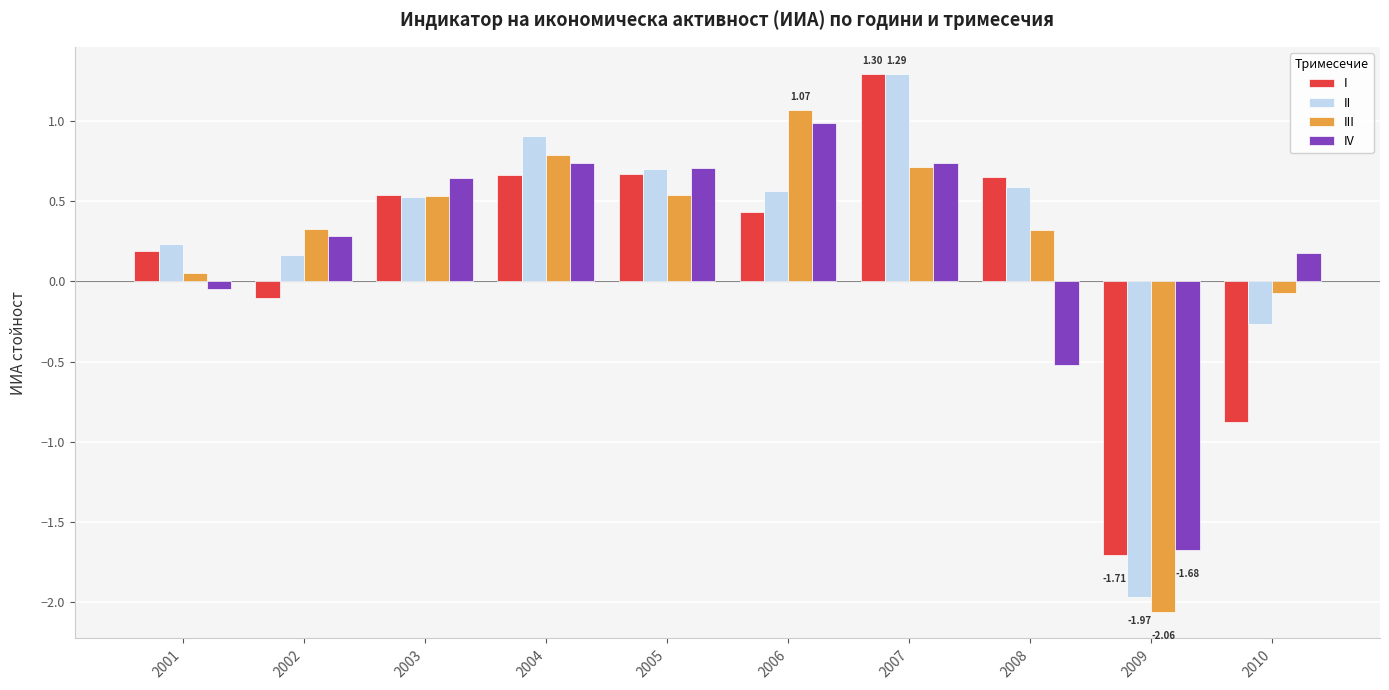

How many data points does each series have?

10